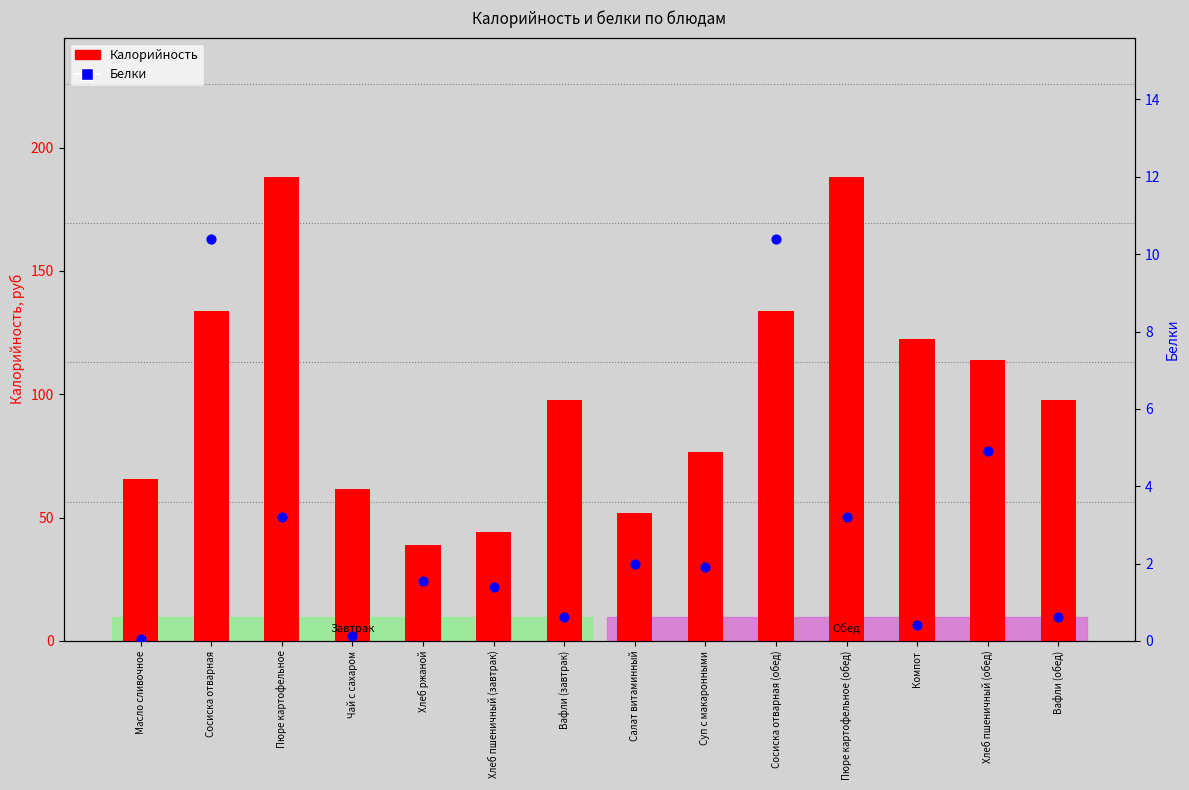

Which series contains the lowest Y value?

Белки